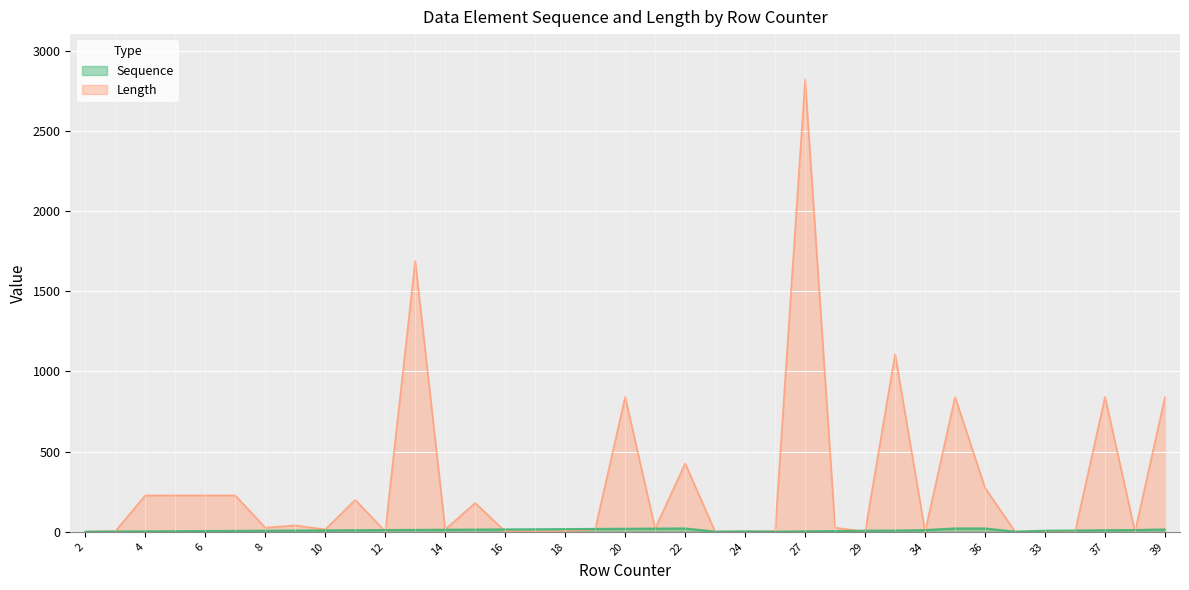

What is the sum of the Sequence values at 2 and 20?

20